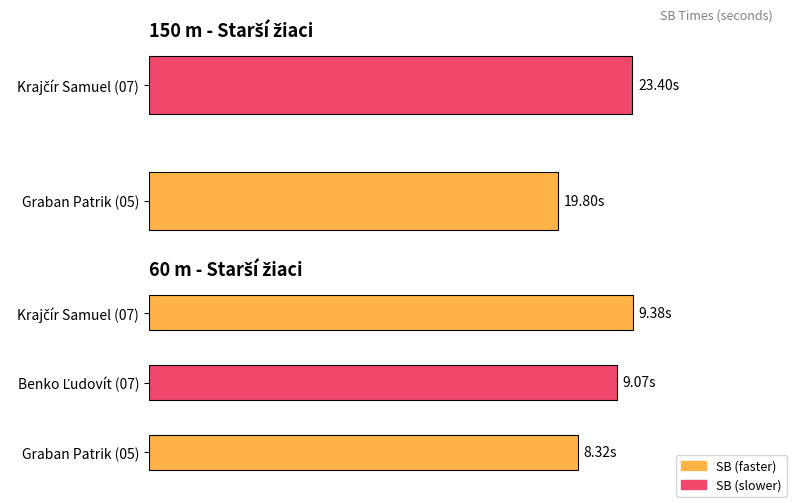

The value at Graban Patrik (05) is 3.2. True or false?

False